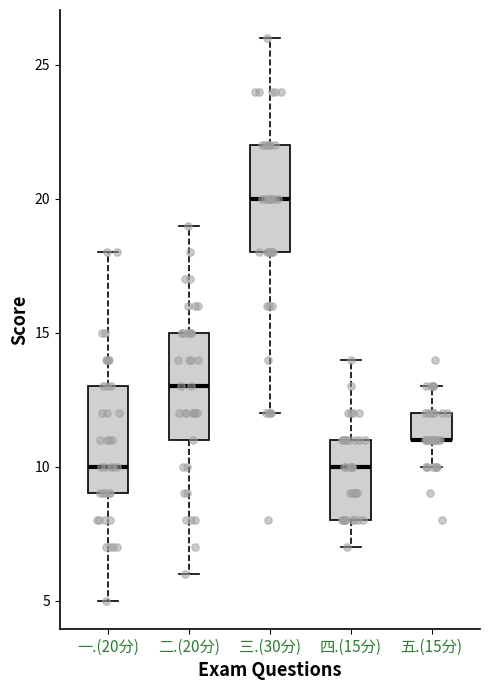

Where does the upper whisker of the box for 四.(15分) end on the y-axis? The values are not printed on the chart, so give them approximately, as read against the axis.

14